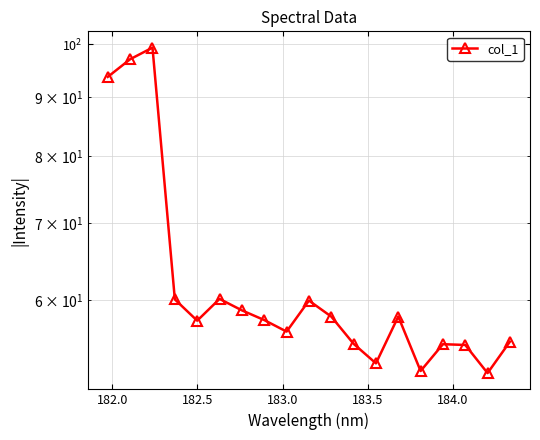

Count the number of data series in this chart.

1